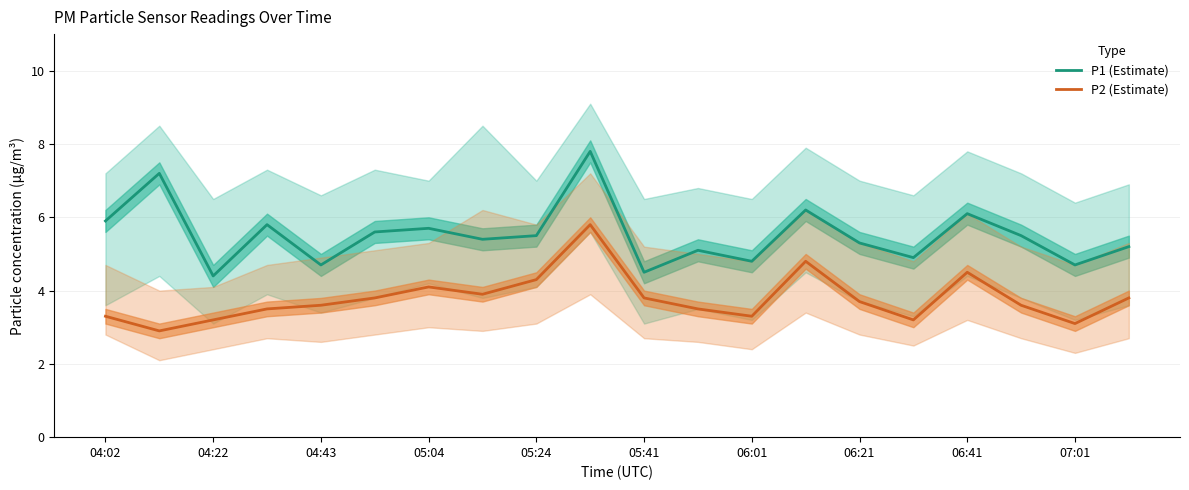

True or false: P2 (Estimate) and P1 (Estimate) intersect in this chart.

False